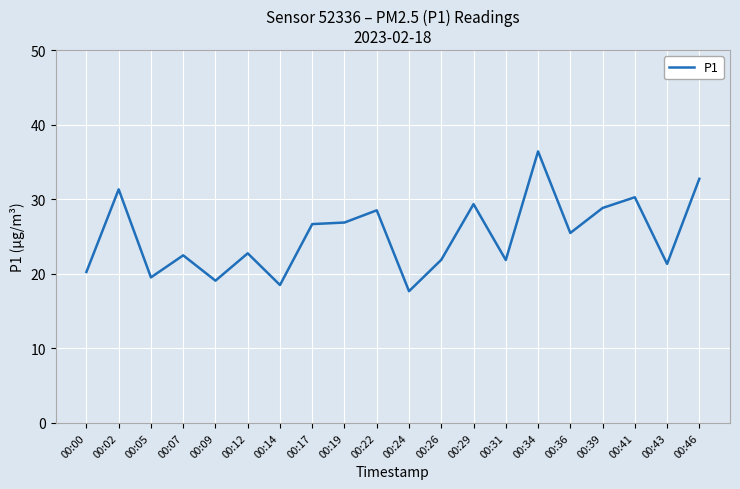

The value at 00:05 is 9.8. True or false?

False